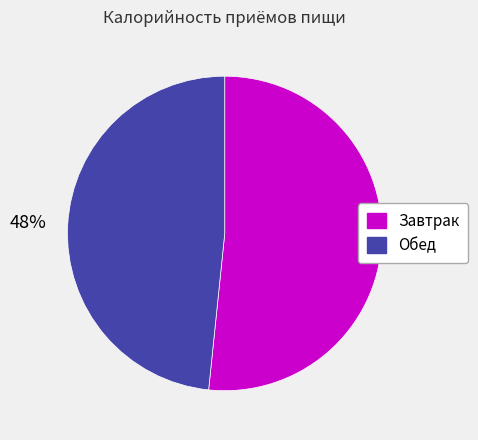

Does any single category account for the majority?

Yes